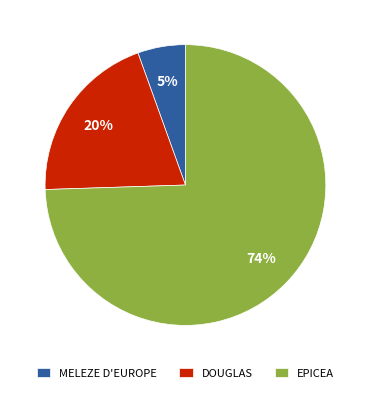

Is the sum of EPICEA and DOUGLAS greater than half?

Yes